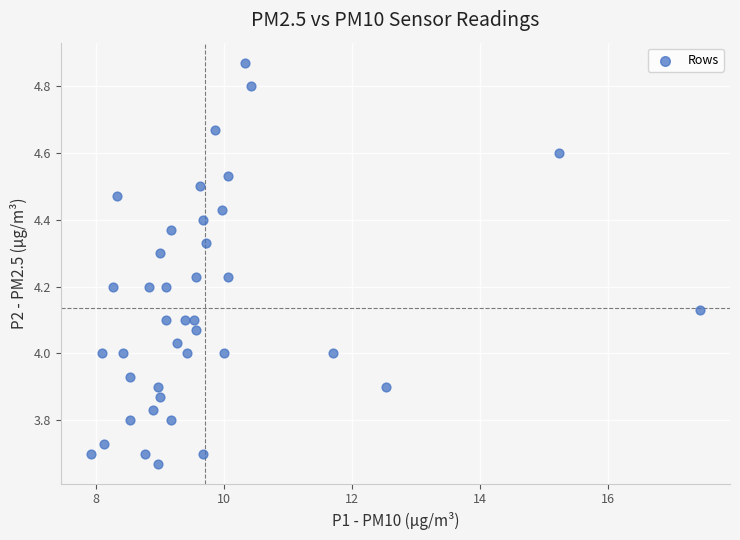

What is the range of X values (max minus min)?

9.5